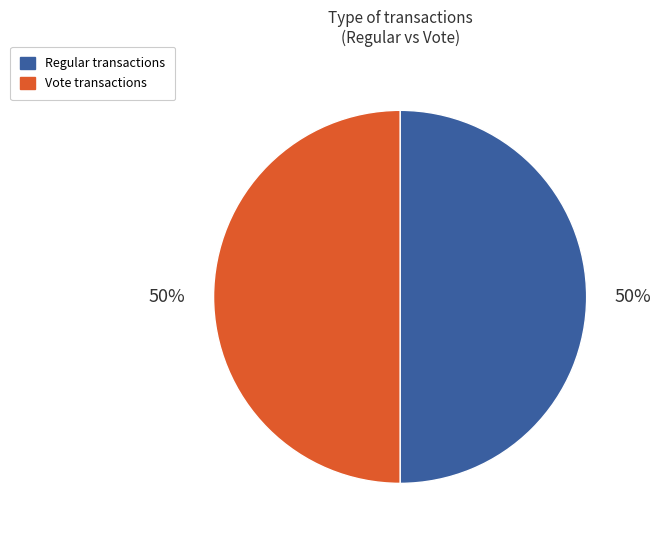

To the nearest percent, what is the average slice percentage?

50%